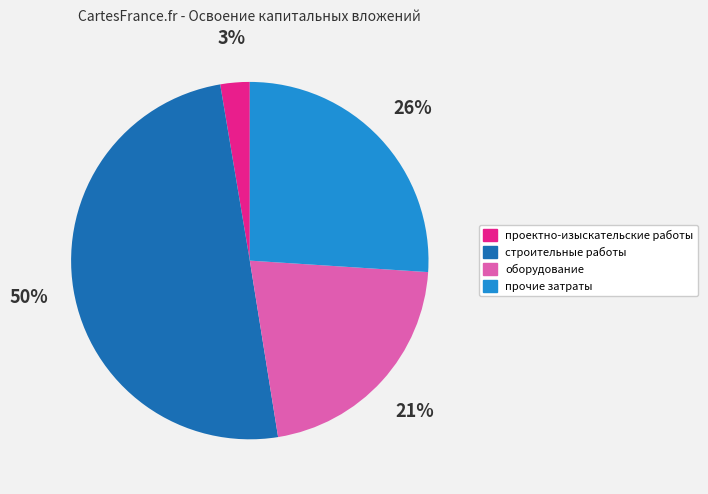

Is the sum of оборудование and проектно-изыскательские работы greater than half?

No